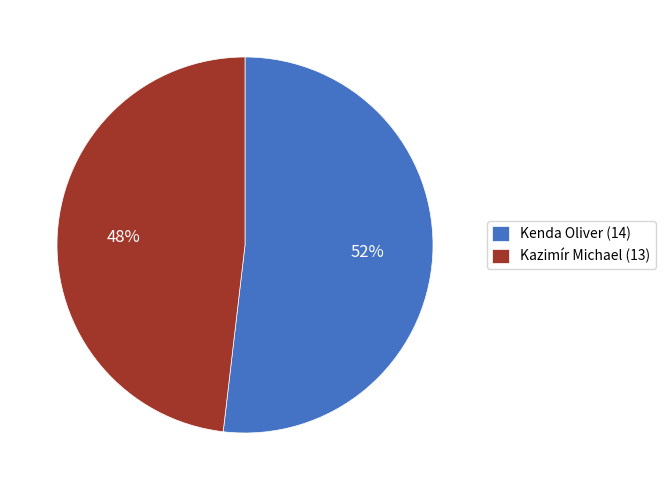

Is Kazimír Michael the majority of the pie?

No